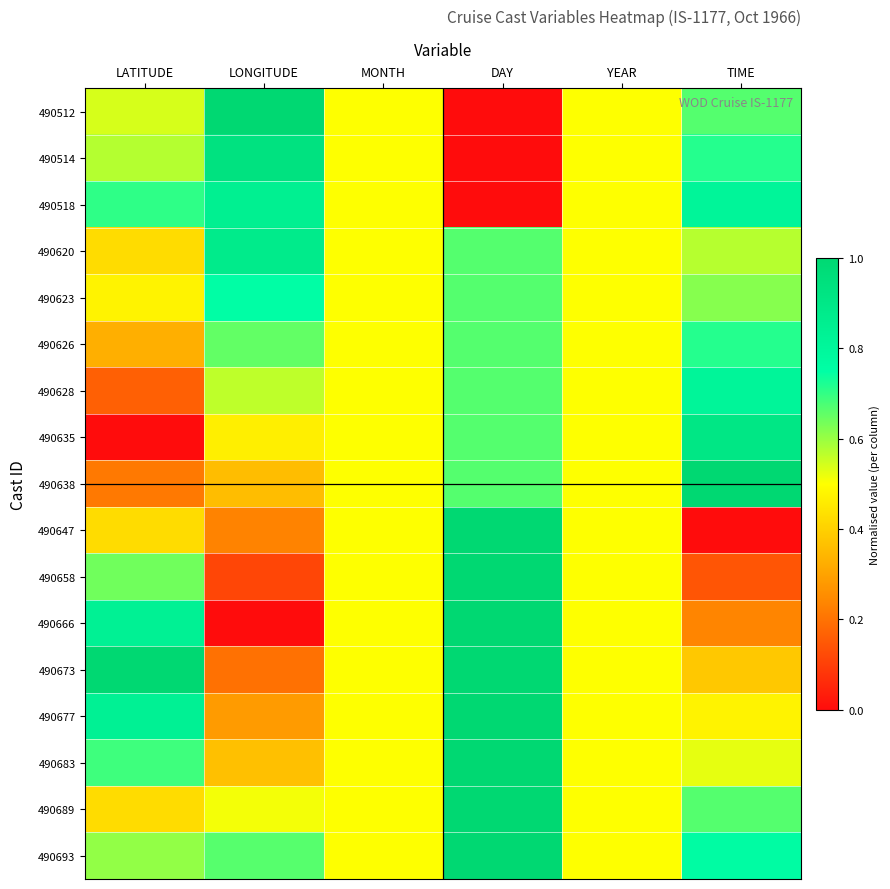

At which category is the sum across all series the highest?

DAY